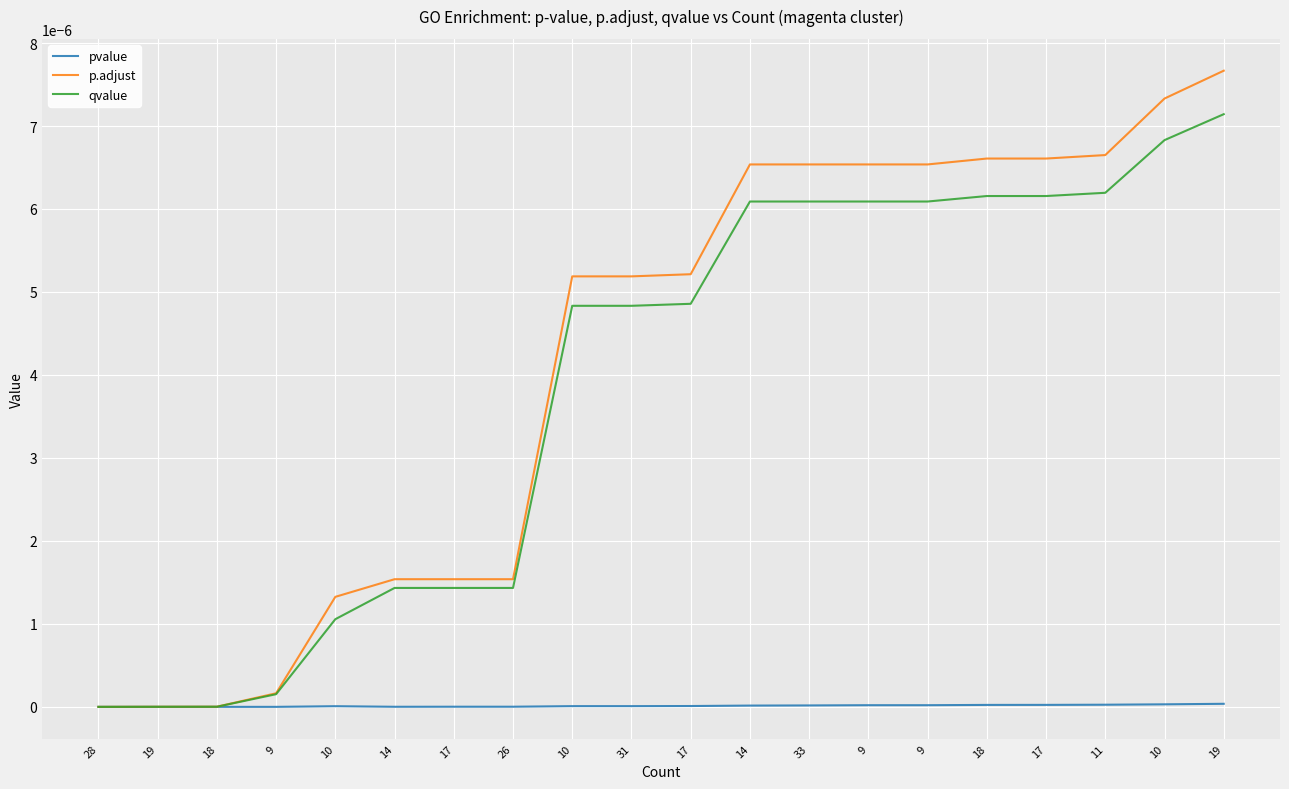

What are all the series names shown in the legend?

pvalue, p.adjust, qvalue